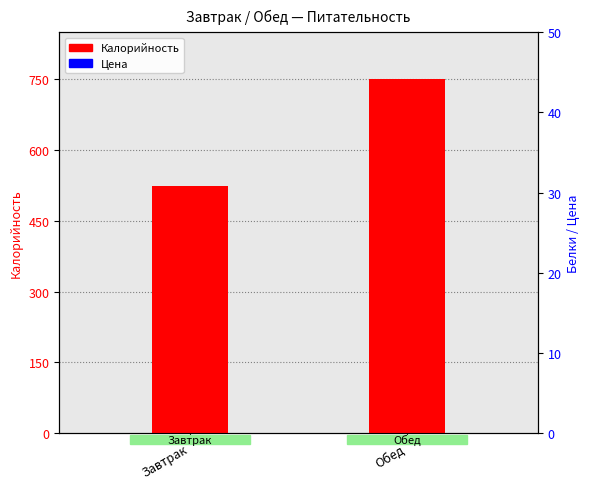

Which series contains the highest Y value?

Калорийность